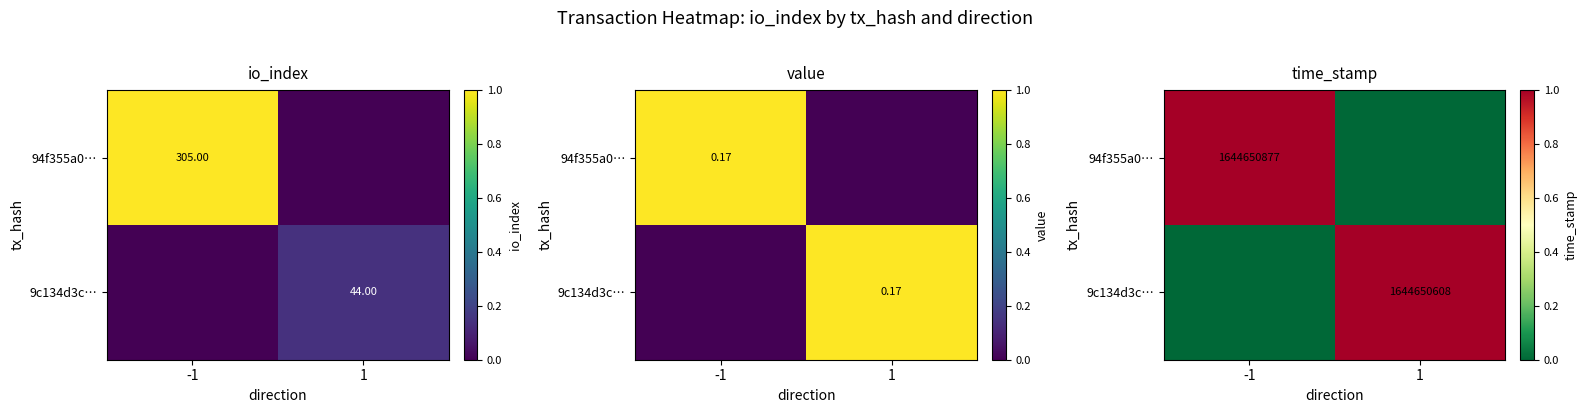

Between -1 and 1, which series saw the biggest shift?

94f355a0…